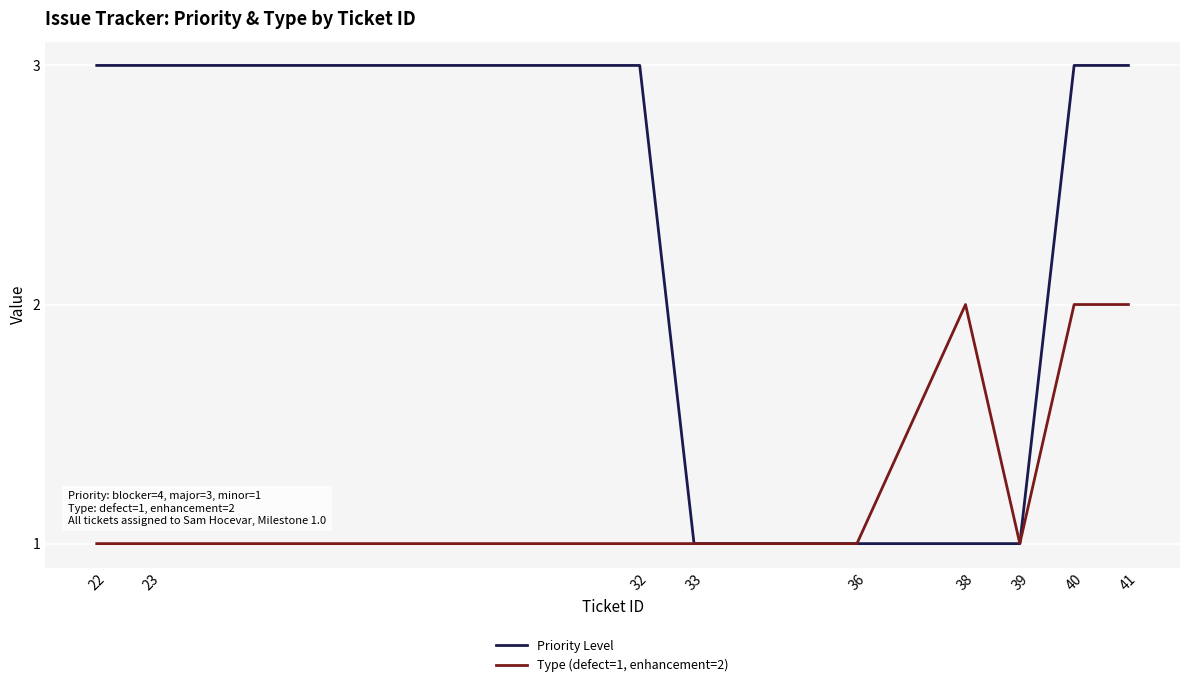

Rank the series by their average value, from lowest to highest.

Type (defect=1, enhancement=2), Priority Level